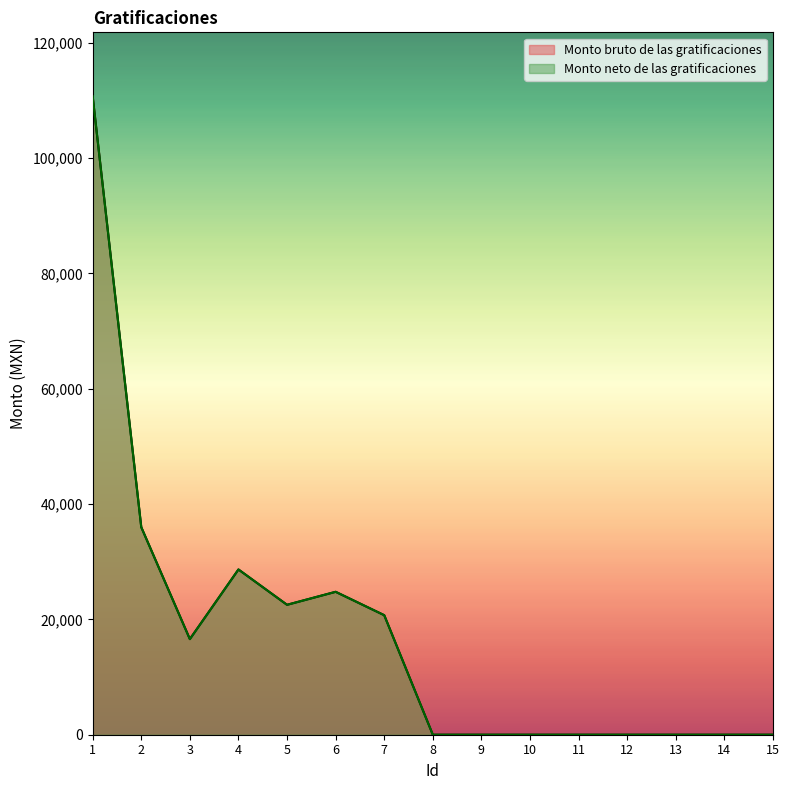

What are all the series names shown in the legend?

Monto bruto de las gratificaciones, Monto neto de las gratificaciones